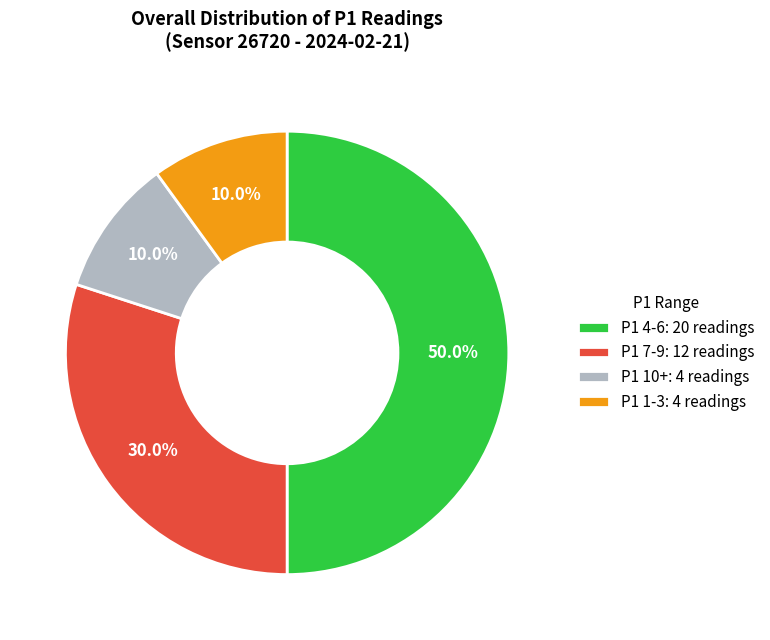

What is the total percentage of P1 1-3: 4 readings and P1 10+: 4 readings?

20.0%